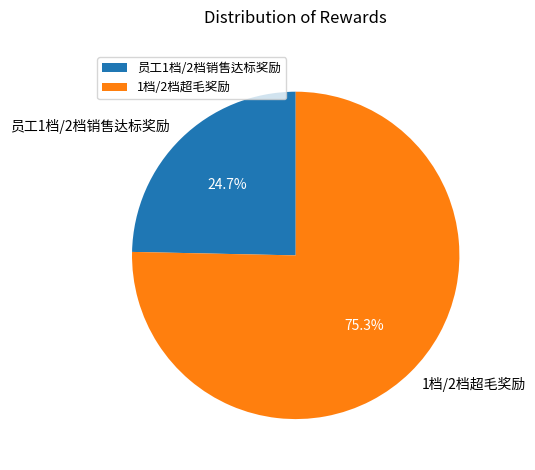

What is the ratio of the value at 员工1档/2档销售达标奖励 to the value at 1档/2档超毛奖励?

0.3